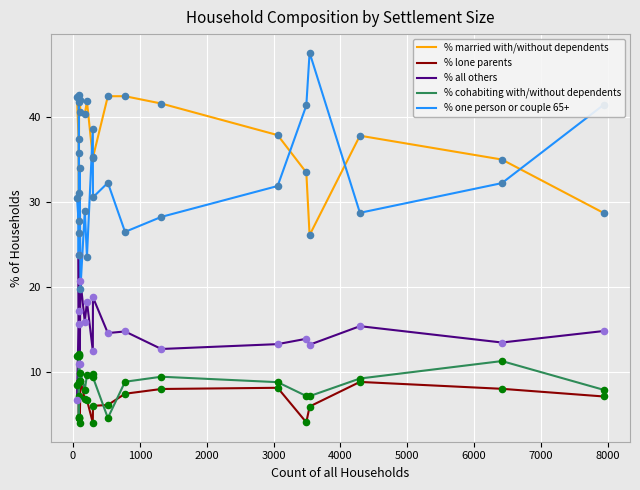

At how many categories does at least one series exceed 24?

20